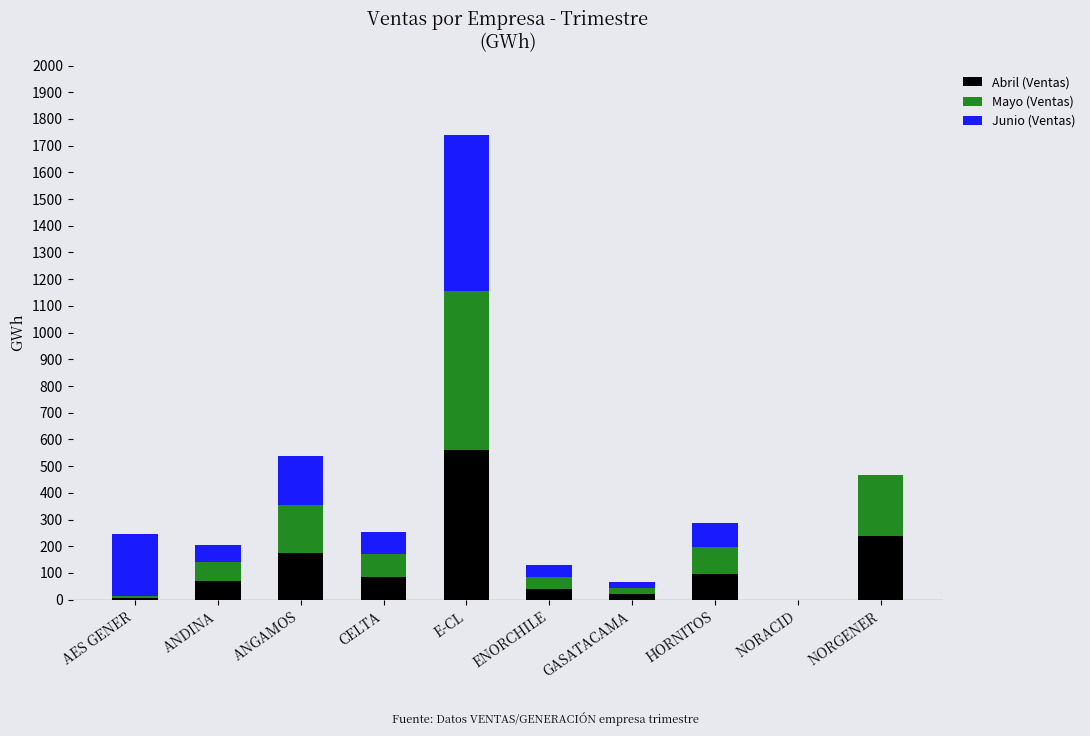

What is the total value across all series at CELTA?

255.3